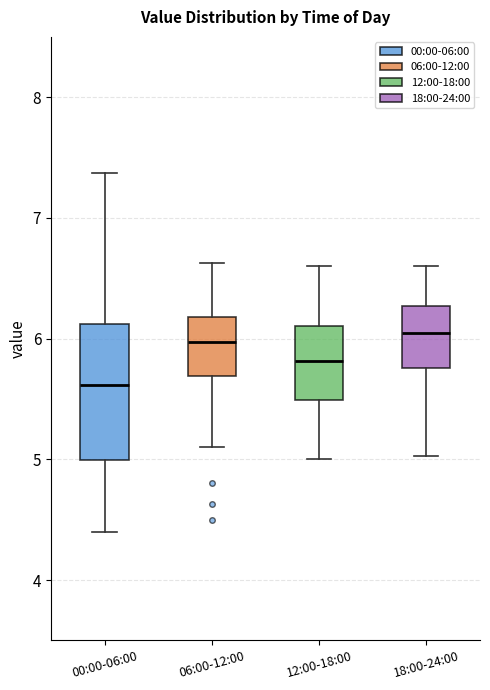

Comparing the boxes themselves (not the whiskers), which one is the tallest?

00:00-06:00